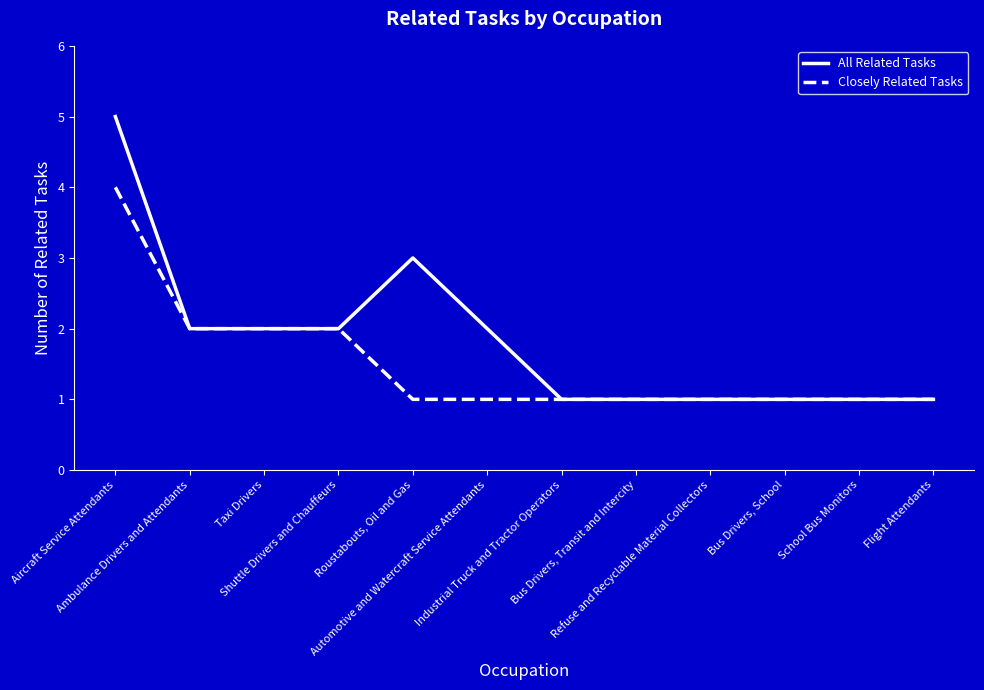

What is the sum of all All Related Tasks values?

22